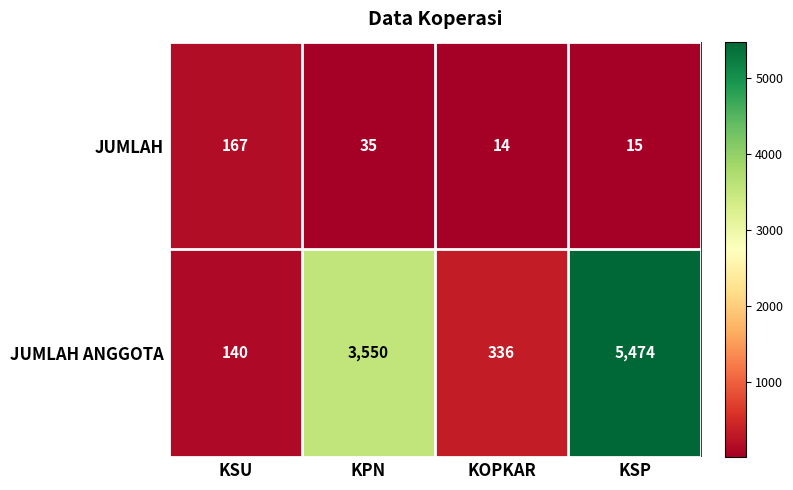

The JUMLAH series shows 15 at KSP. True or false?

True